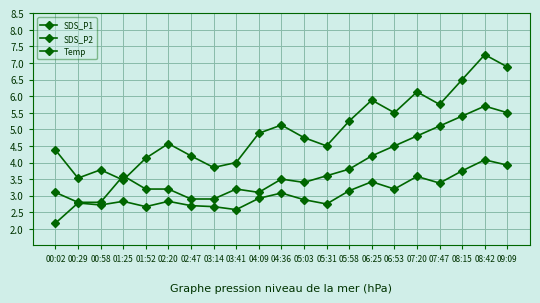

At 00:29, list the series in order from largest to smallest.

SDS_P1, Temp, SDS_P2